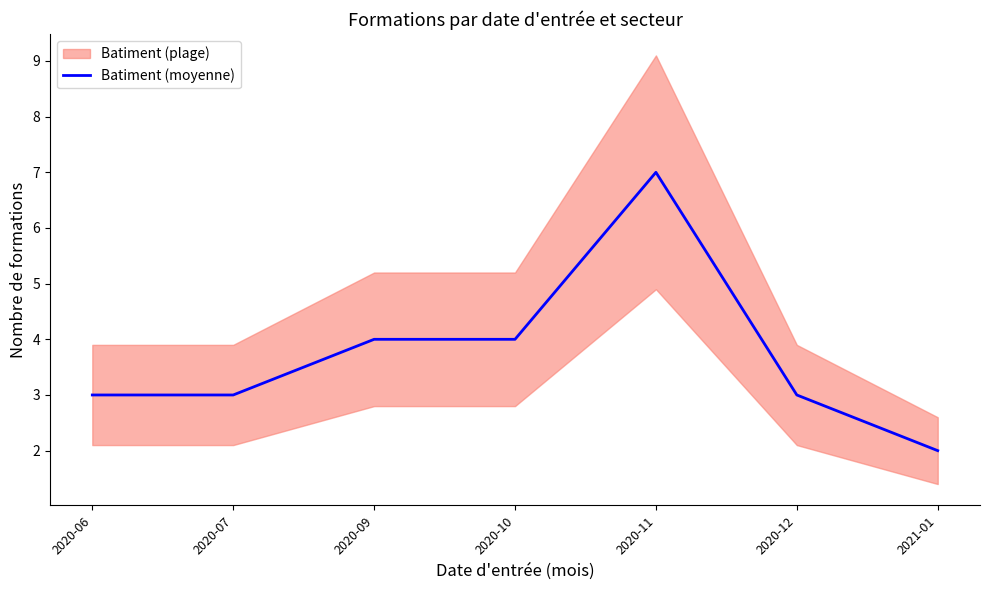

Reading right to left, extract all data points from this chart.

2021-01=2	2020-12=3	2020-11=7	2020-10=4	2020-09=4	2020-07=3	2020-06=3